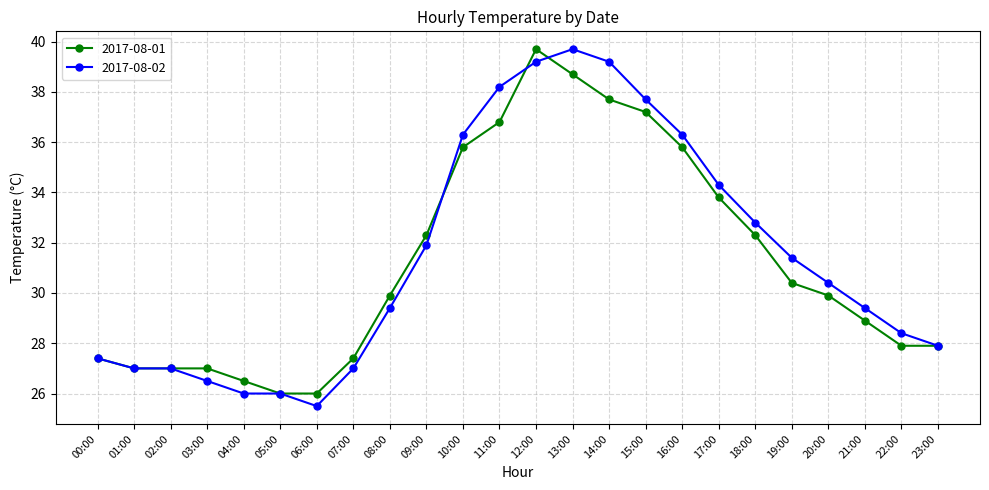

How many values in the 2017-08-01 series exceed 29?

13